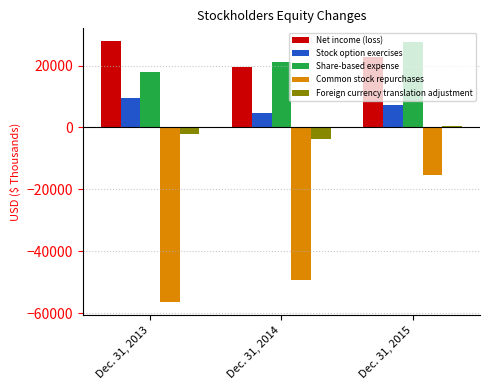

Which series has the largest total across all categories?

Net income (loss)